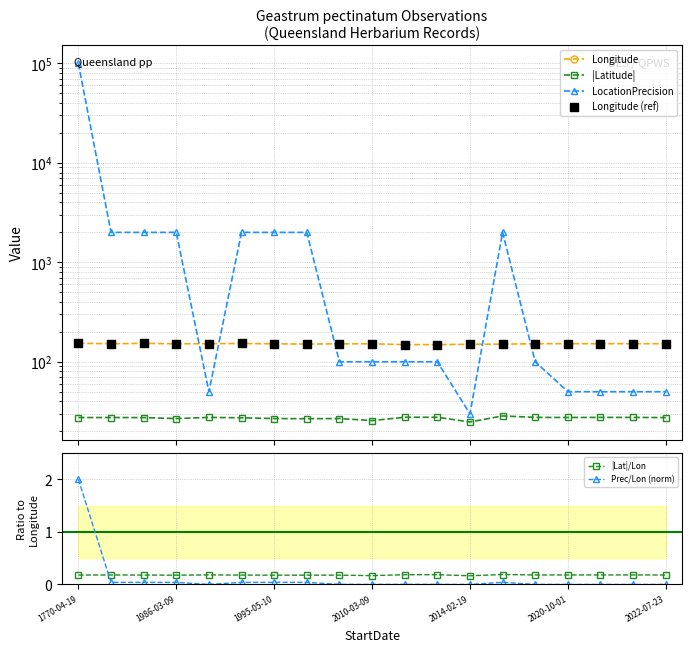

Is the value of Prec/Lon (norm) at 17 greater than the value of Longitude (ref) at 17?

No